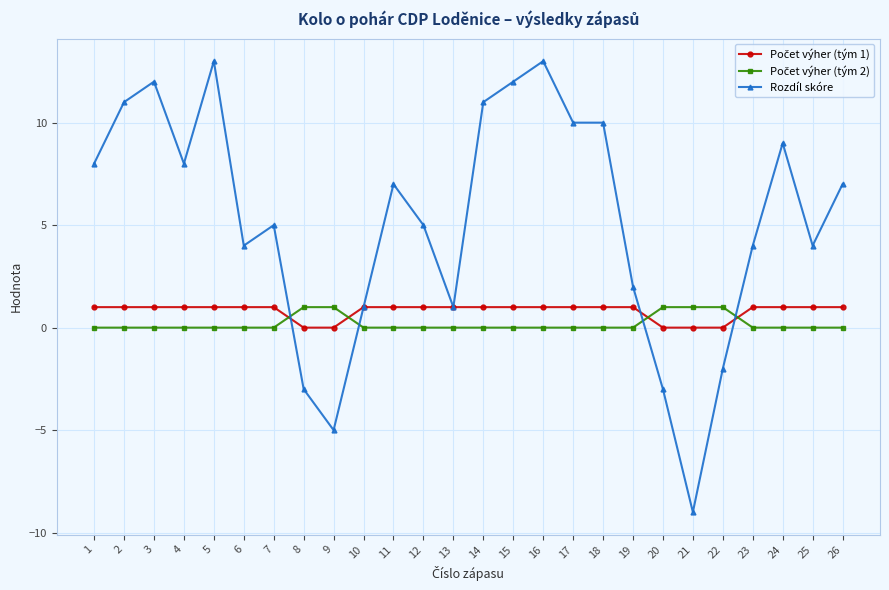

The Rozdíl skóre series shows 18 at 14. True or false?

False